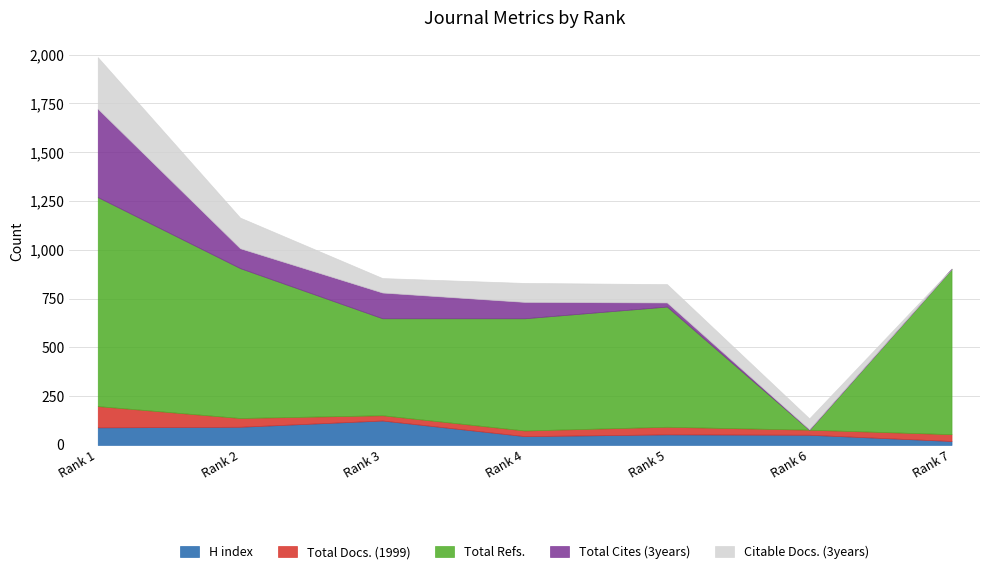

Which series has the widest spread of values?

Total Refs.